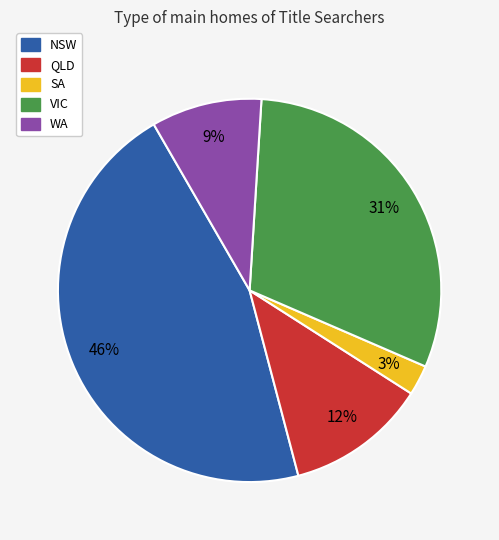

Approximately how many times larger is the value at SA compared to QLD?

0.2